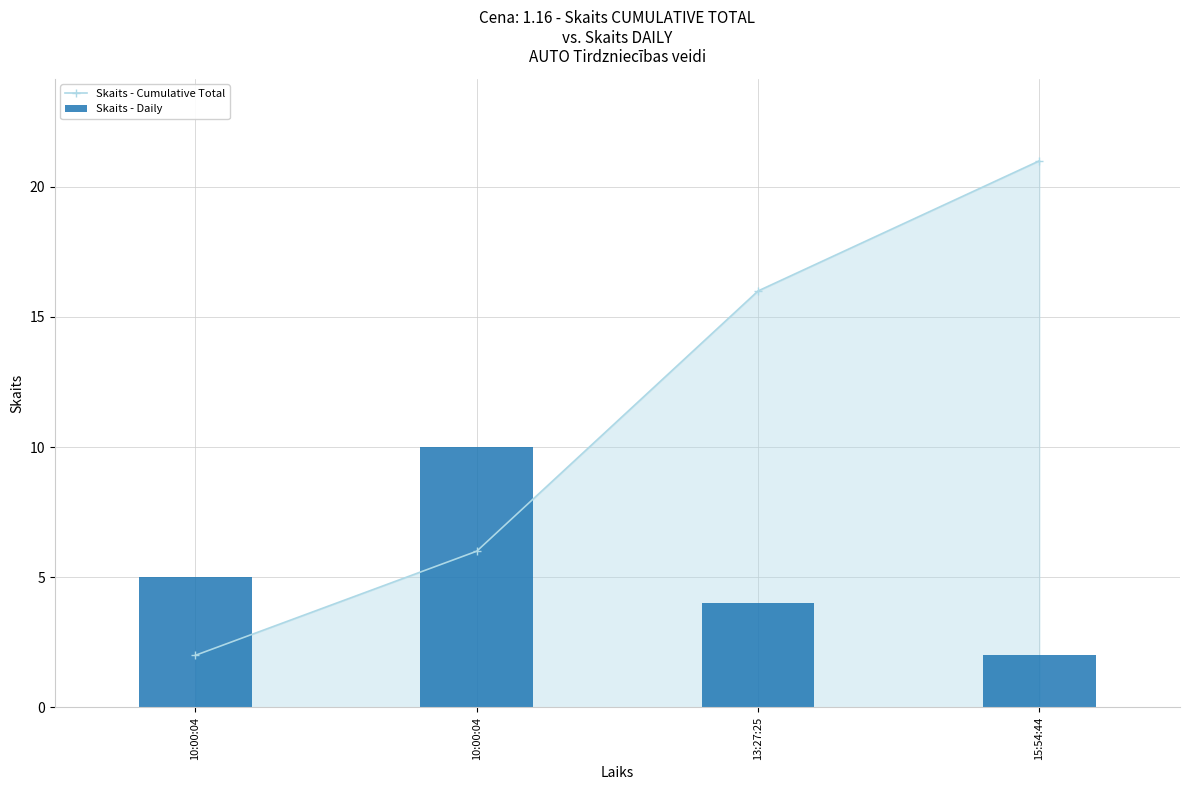

What are all the series names shown in the legend?

Skaits - Cumulative Total, Skaits - Daily